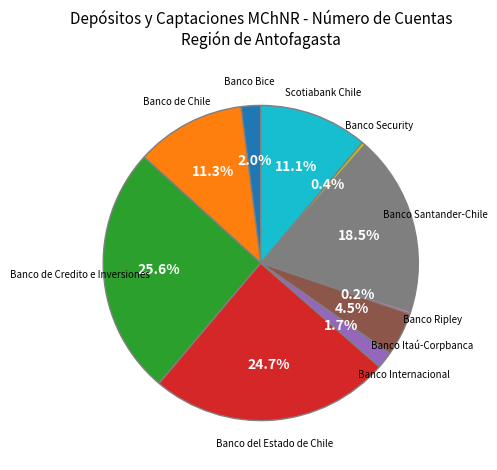

What is the ratio of the value at Banco del Estado de Chile to the value at Banco Security?

68.1